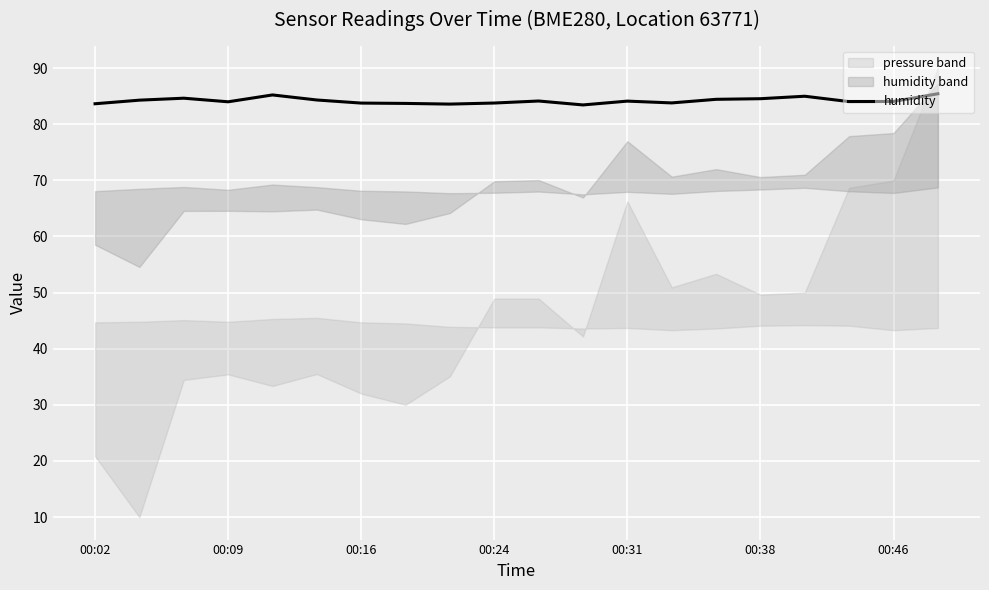

The humidity series shows 143.7 at 00:02. True or false?

False